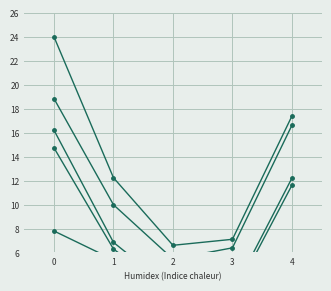

At how many categories does at least one series exceed 18?

1